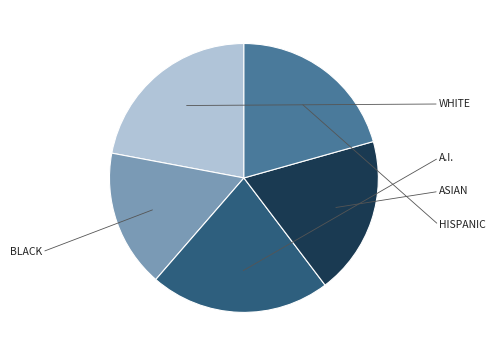

Does any single category account for the majority?

No